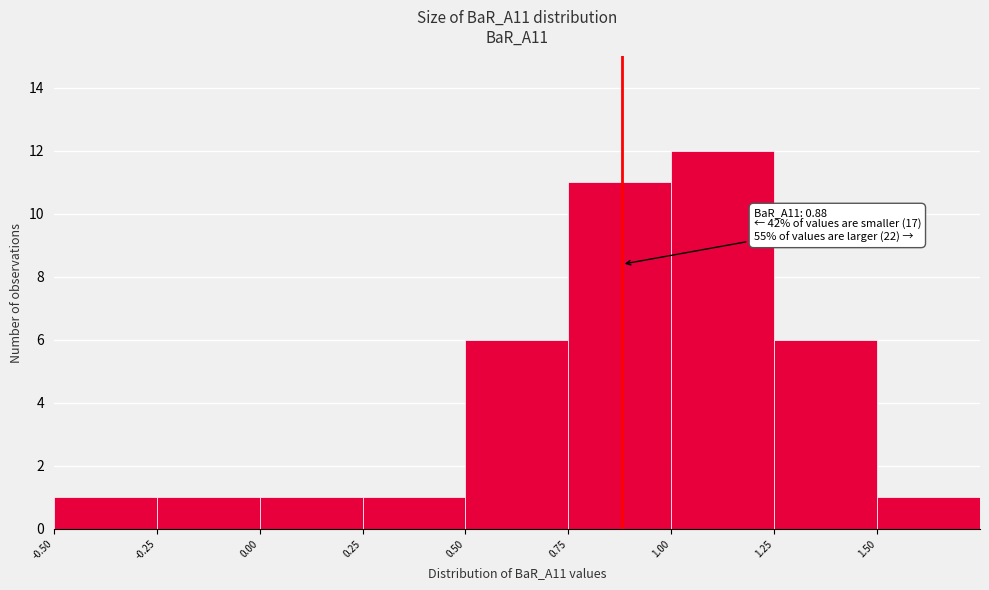

Over which range of the x-axis is the bar tallest?

1.00 to 1.25